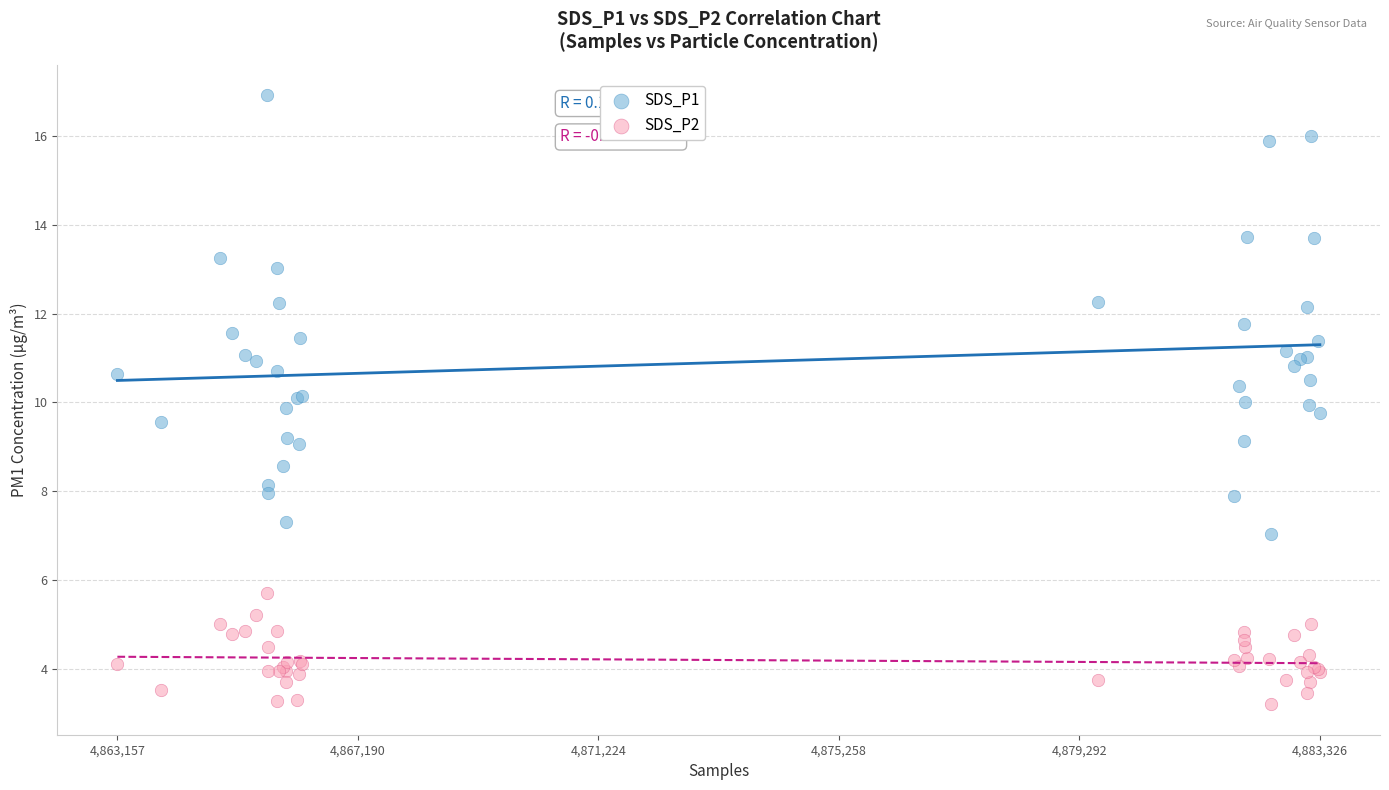

Which series contains the lowest Y value?

SDS_P2